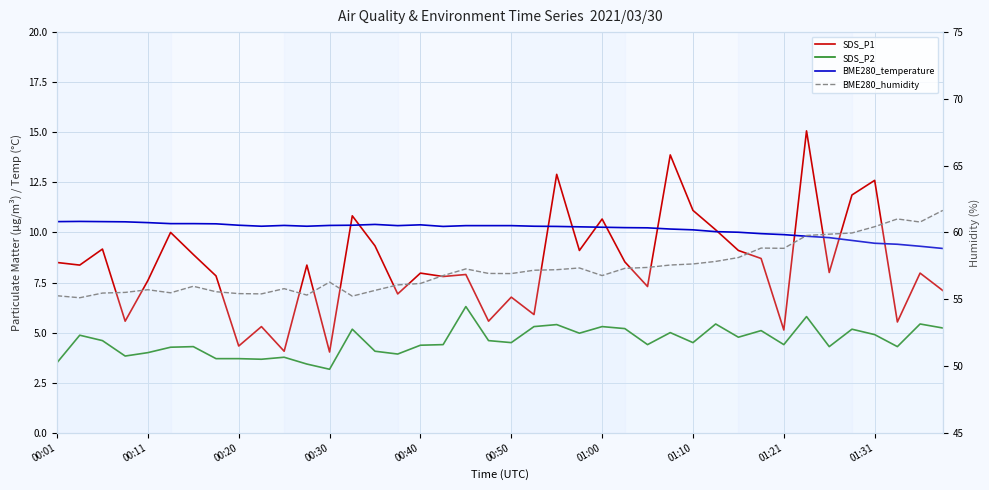

What are all the series names shown in the legend?

SDS_P1, SDS_P2, BME280_temperature, BME280_humidity